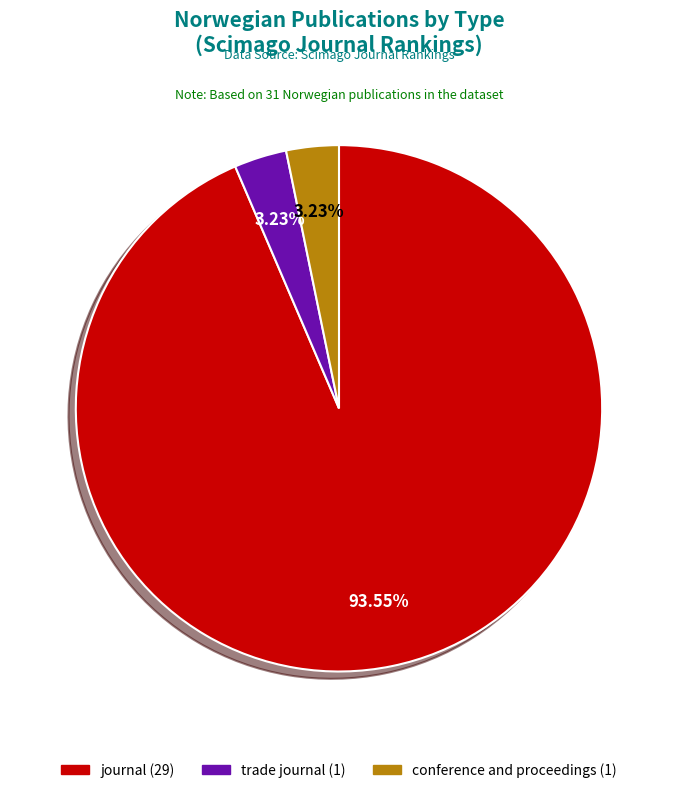

To the nearest percent, what is the average slice percentage?

33%